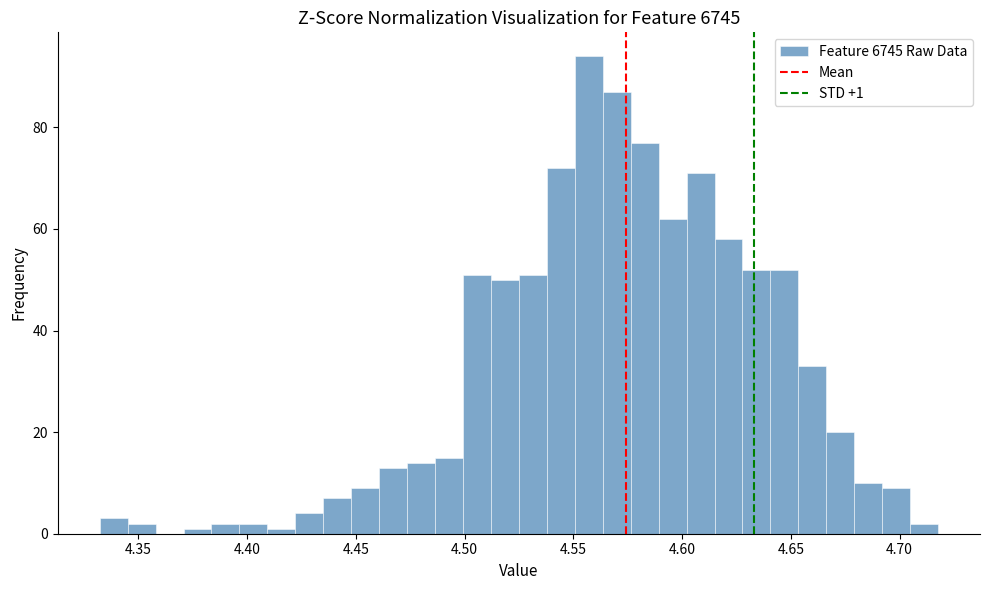

Read against the x-axis, roughly where is the centre of the tallest bar?

4.555